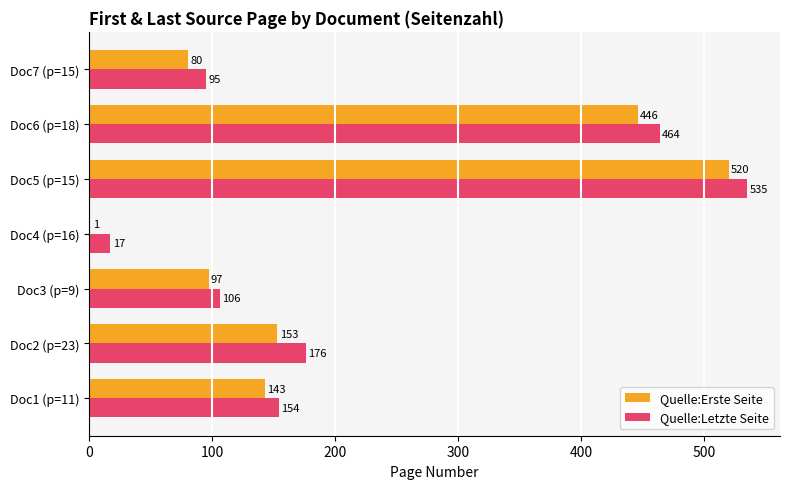

What is the sum of the Quelle:Erste Seite values at Doc6 (p=18) and Doc1 (p=11)?

589